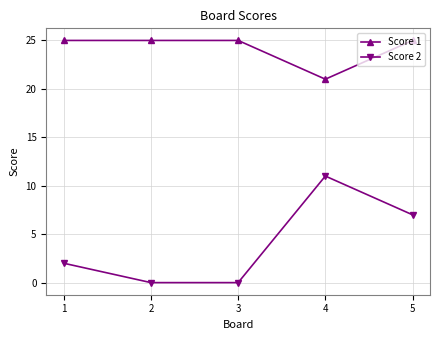

What is the difference between the highest and lowest values at 2?

25